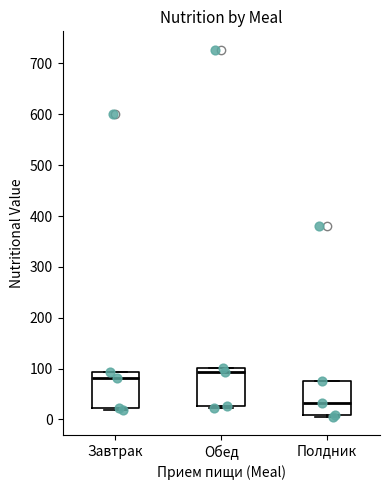

Reading left to right, transcribe this box plot: for each box, give where its median line is, the range the box spans, and where its two whiskers end, as read against the y-axis. The values are not printed on the chart, so give them approximately, as read against the axis.

Завтрак: median 80, box 20 to 90, whiskers 20 (just below the box's lower edge) to 90
Обед: median 90, box 30 to 100, whiskers 20 to 100
Полдник: median 30, box 10 to 70, whiskers 10 to 70